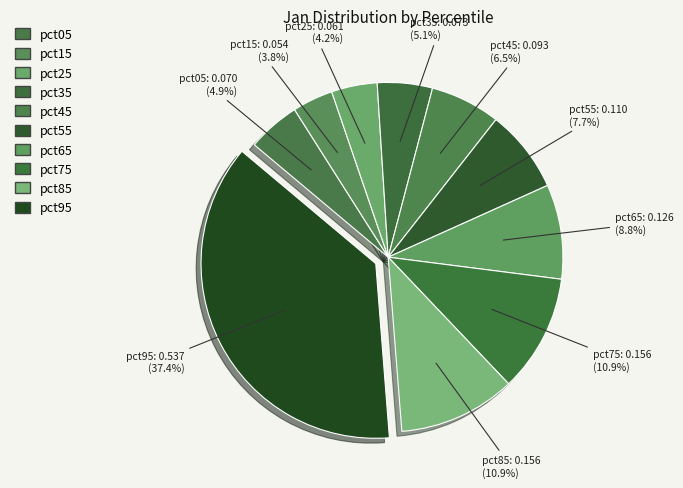

Do pct85 and pct65 together represent more than half of the pie?

No